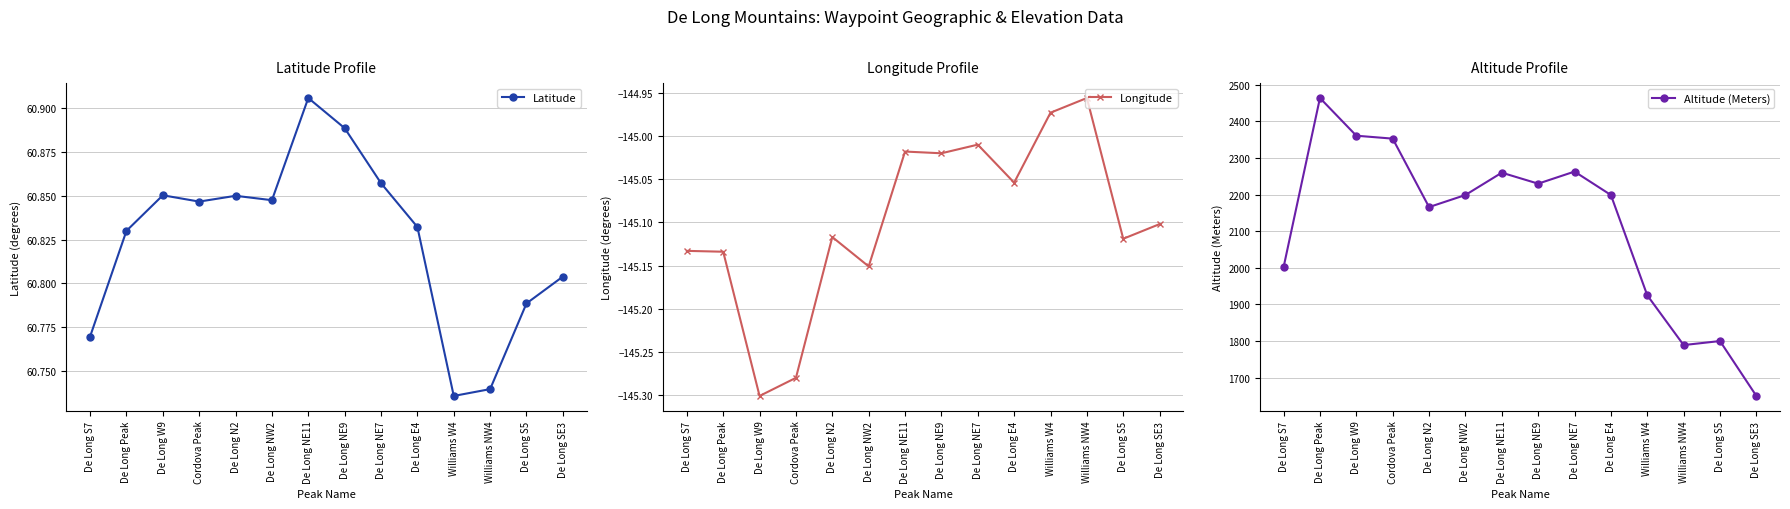

True or false: Altitude (Meters) and Latitude intersect in this chart.

False